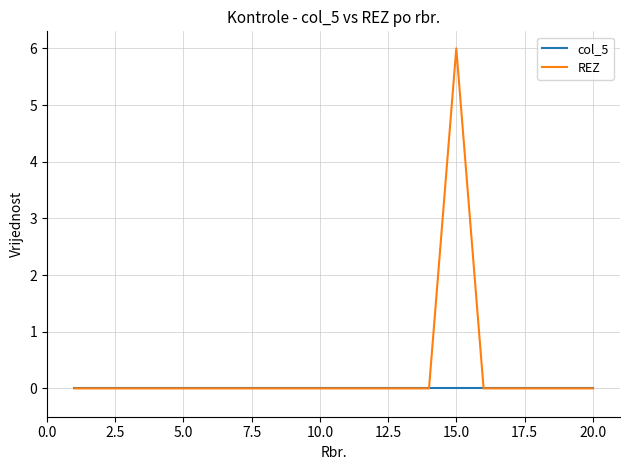

List the series in order of their overall mean, highest first.

REZ, col_5